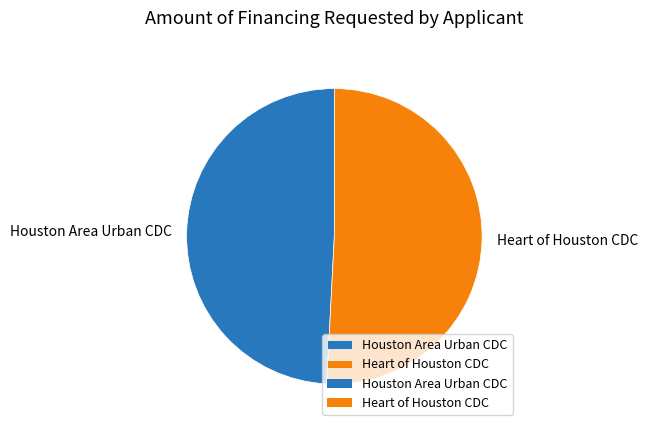

Count the number of slices in the pie.

2